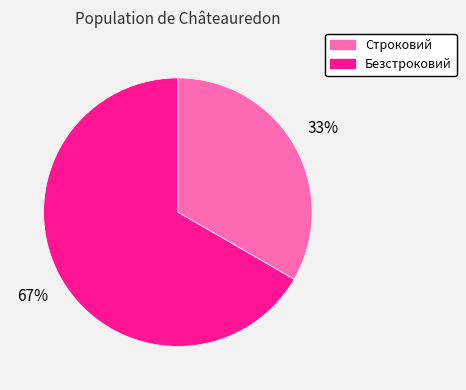

Combined, do Строковий and Безстроковий account for over 50%?

Yes